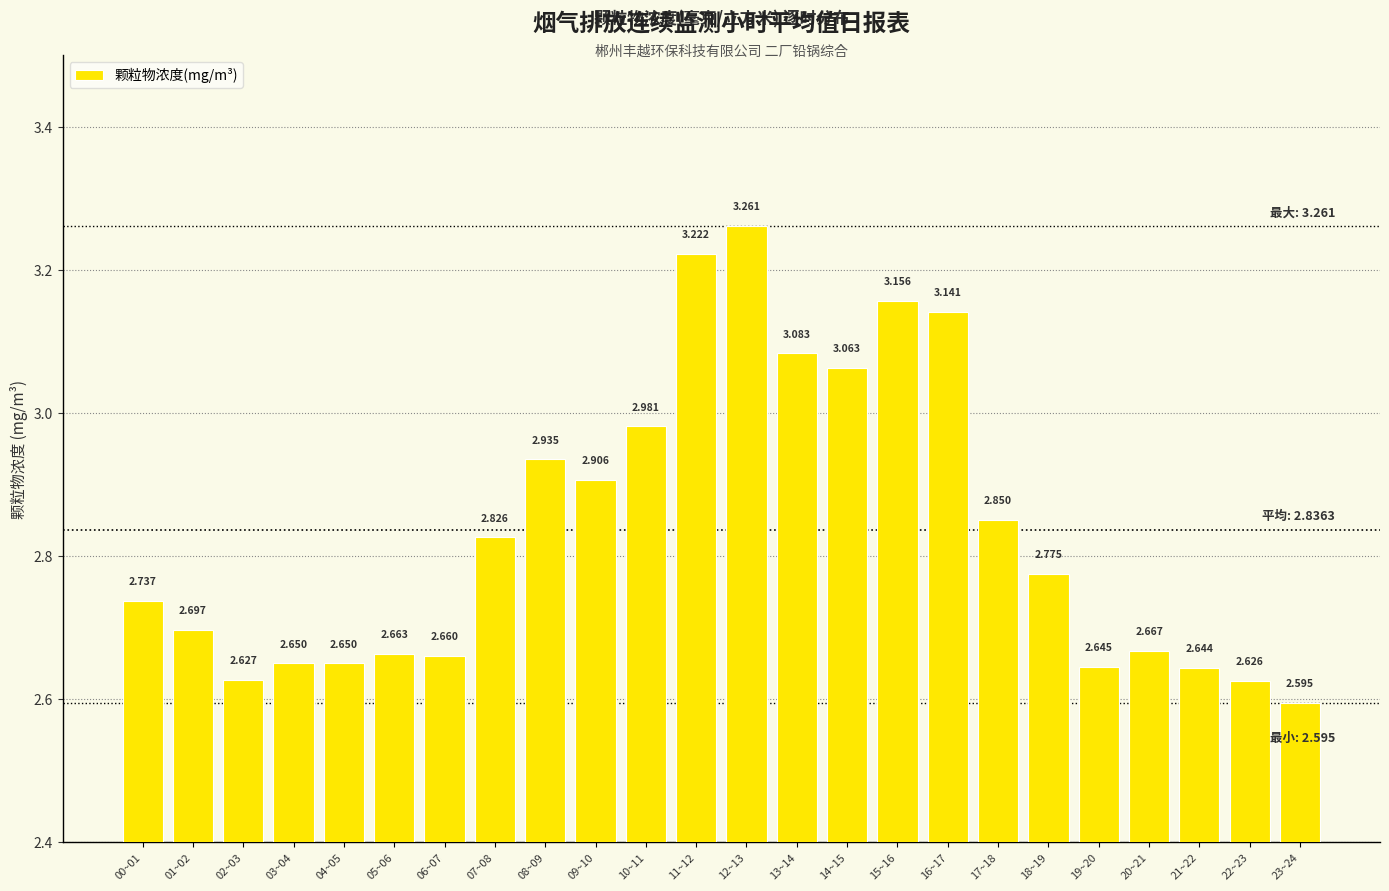

Reading left to right, extract all data points from this chart.

00~01=2.7	01~02=2.7	02~03=2.6	03~04=2.6	04~05=2.6	05~06=2.7	06~07=2.7	07~08=2.8	08~09=2.9	09~10=2.9	10~11=3.0	11~12=3.2	12~13=3.3	13~14=3.1	14~15=3.1	15~16=3.2	16~17=3.1	17~18=2.9	18~19=2.8	19~20=2.6	20~21=2.7	21~22=2.6	22~23=2.6	23~24=2.6